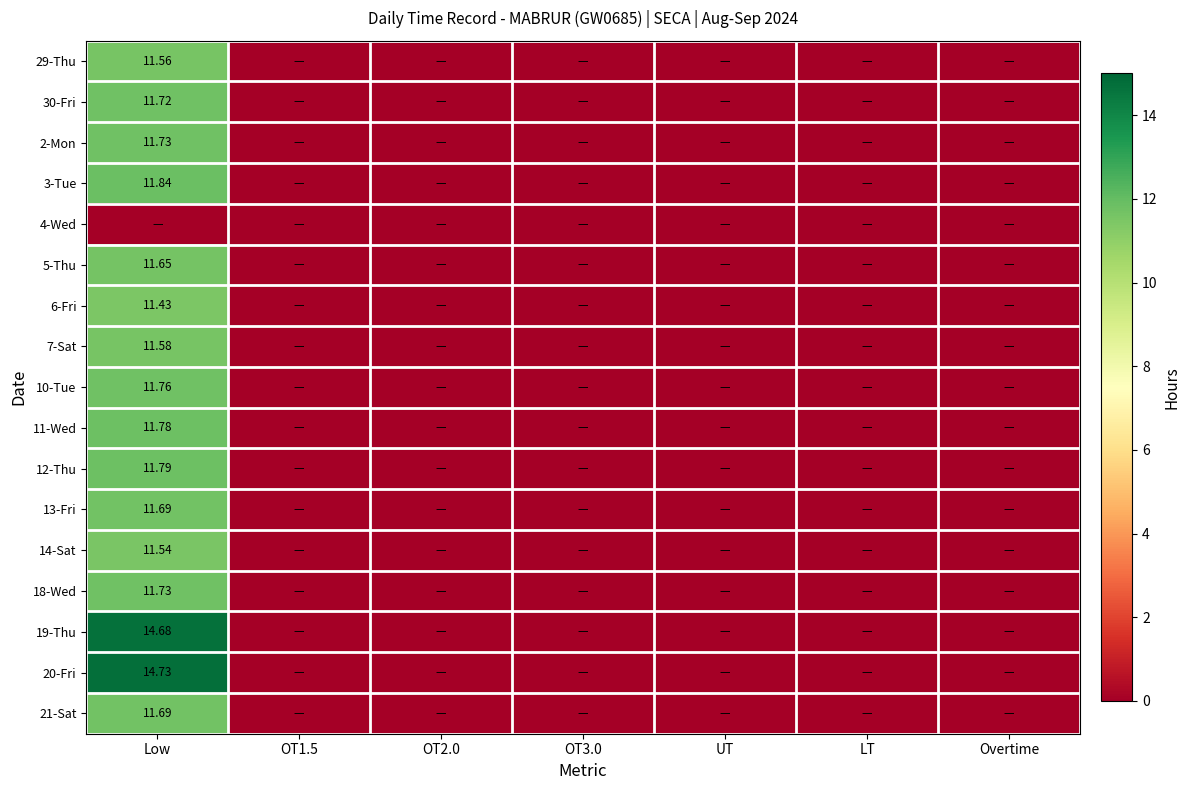

At which category is the sum across all series the highest?

Low